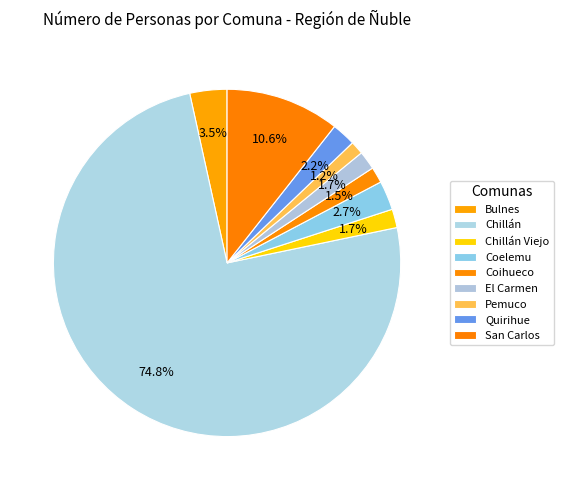

Is it true that Chillán is 75% of the pie?

True